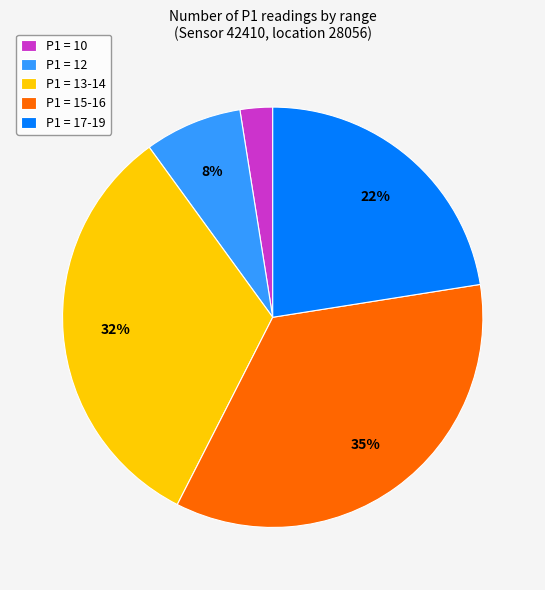

The P1 = 13-14 slice represents 32% of the pie. True or false?

True